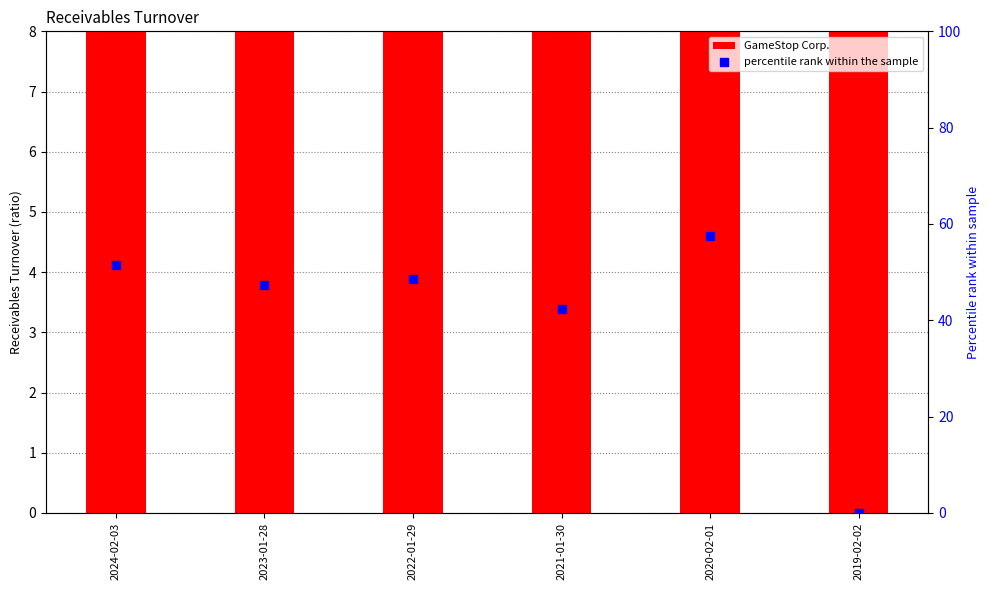

Which series has the largest Y range (max minus min)?

percentile rank within the sample